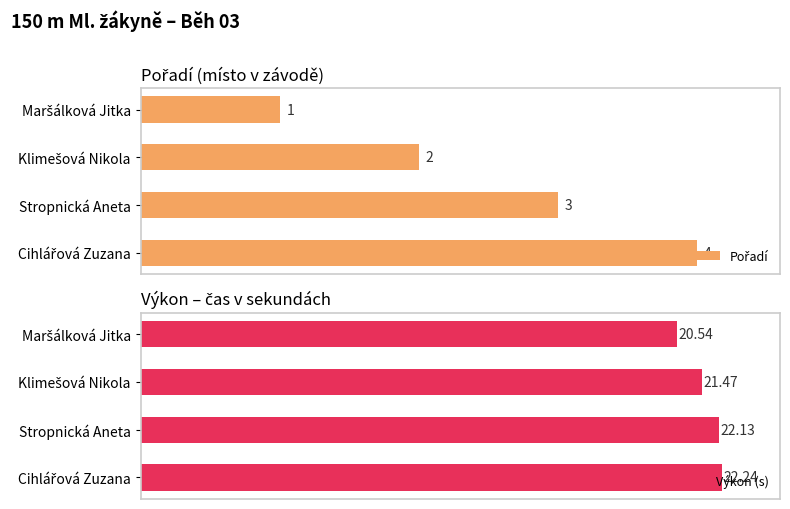

Which series changed the most between Maršálková Jitka and Stropnická Aneta?

Pořadí